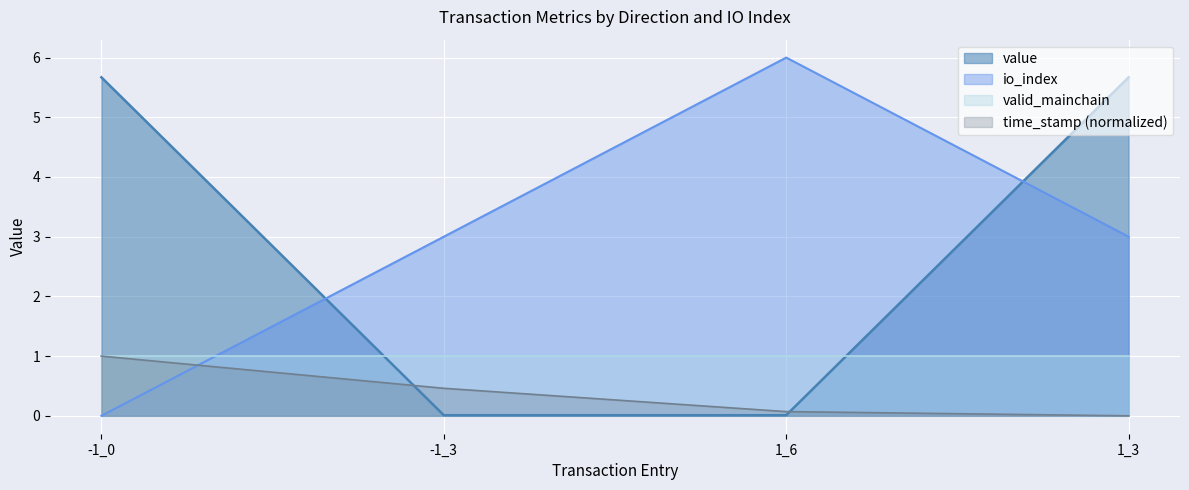

What position from the left is 1_3?

4